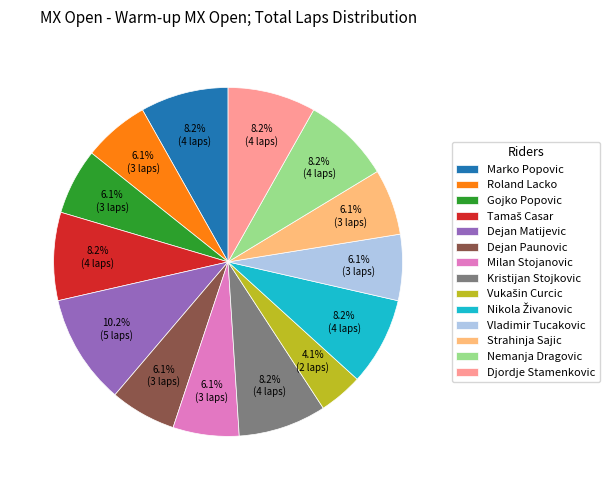

Does Vladimir Tucakovic represent more than half of the total?

No